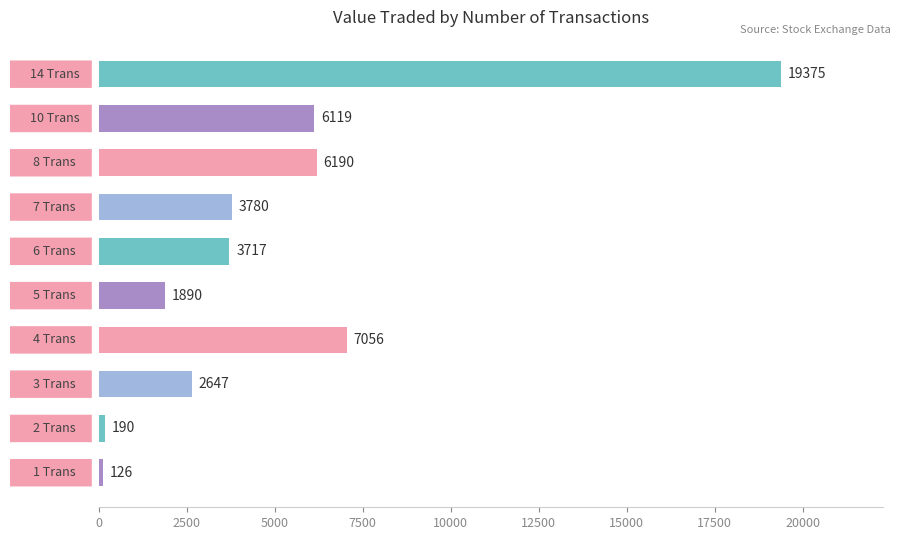

What is the sum of all values?

51090